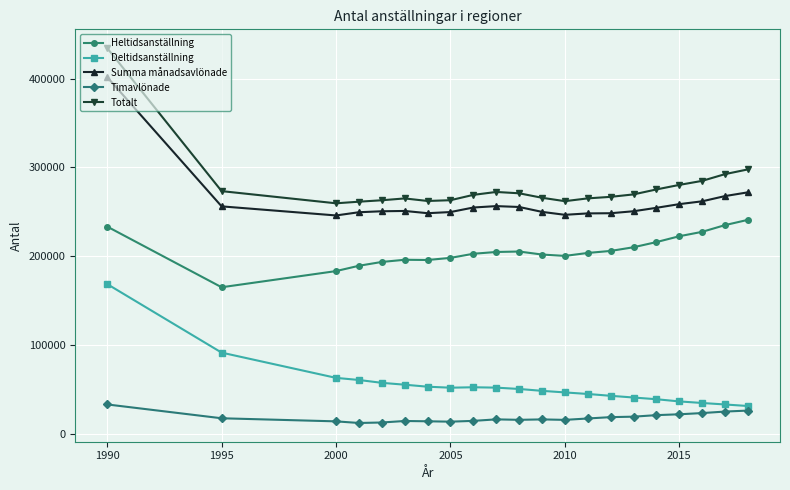

True or false: Summa månadsavlönade and Totalt cross at least once.

False